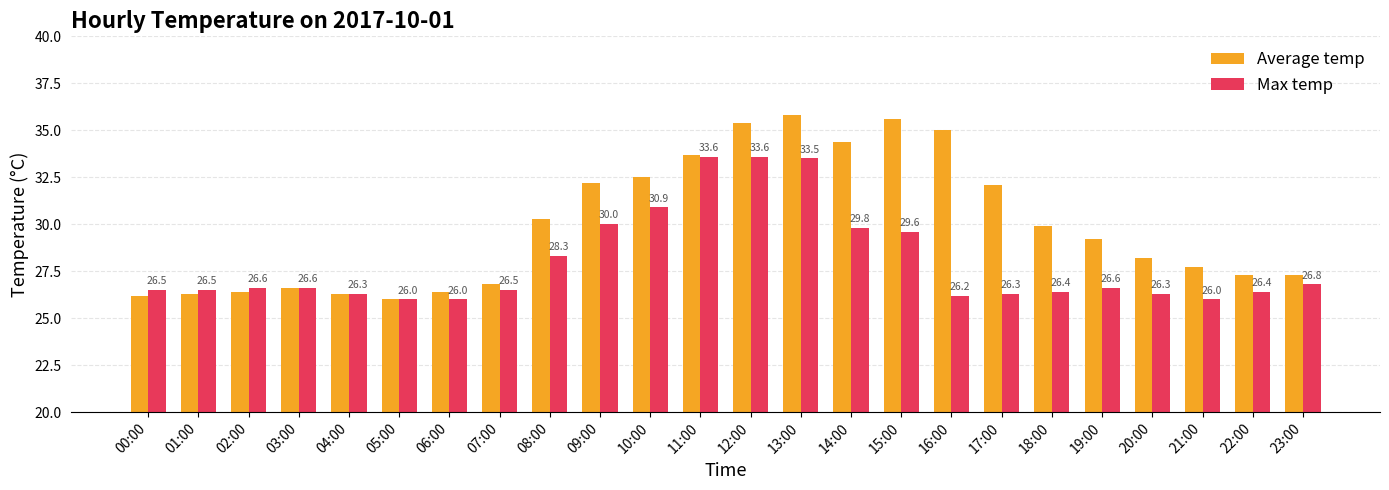

Is it true that Average temp equals 27.3 at 23:00?

True